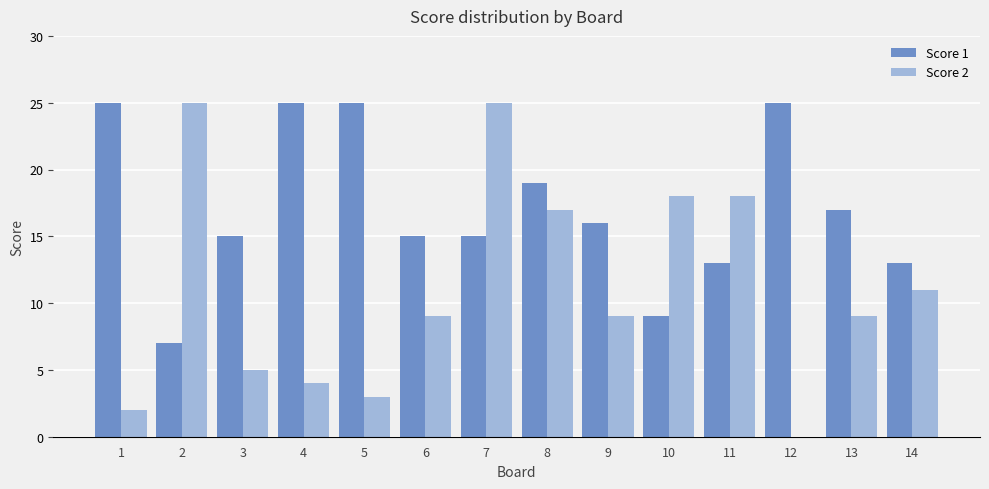

How many distinct data groups are displayed?

2